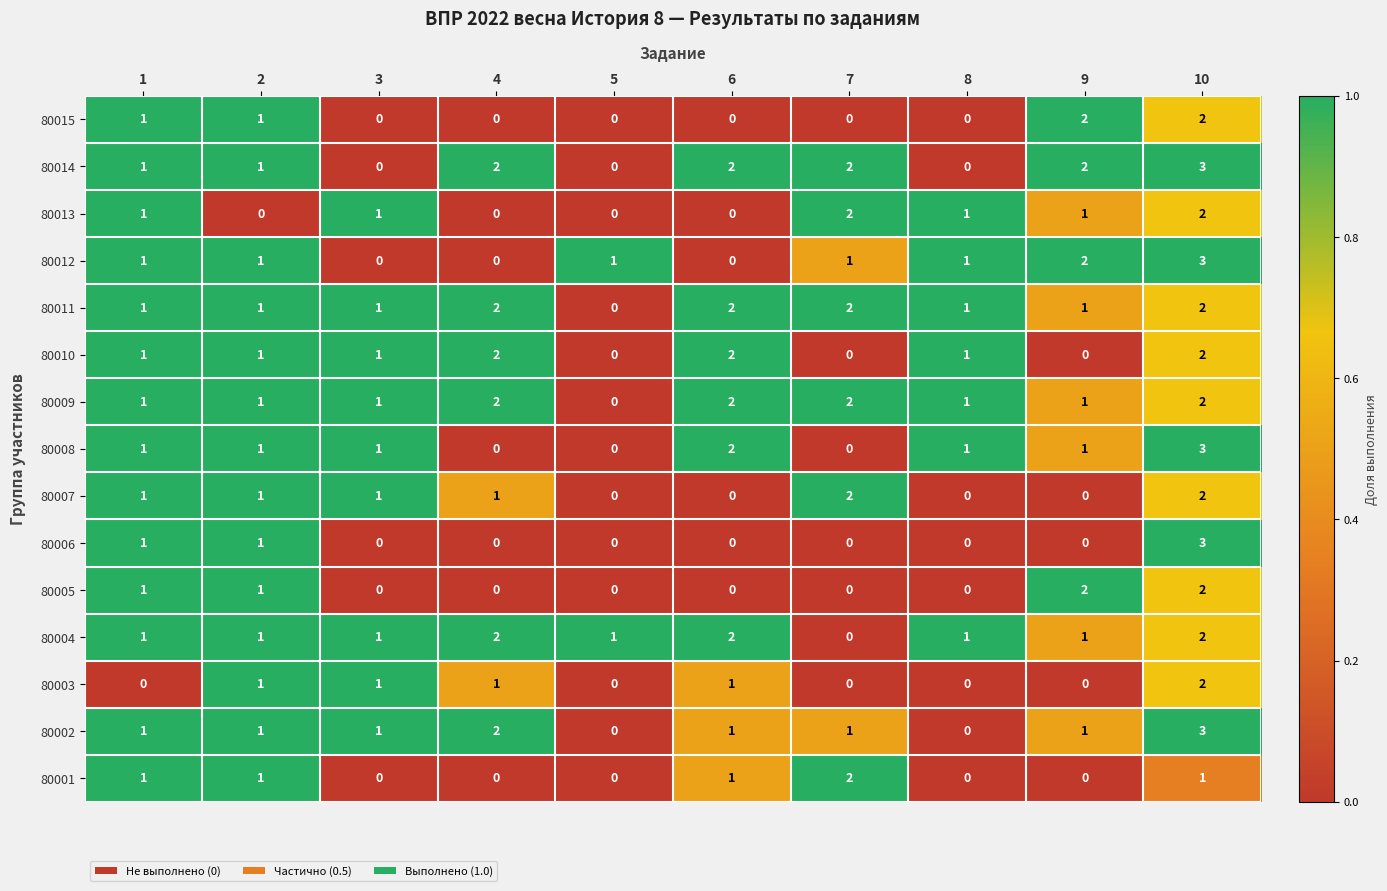

The value of 80007 at 10 is 2. True or false?

True